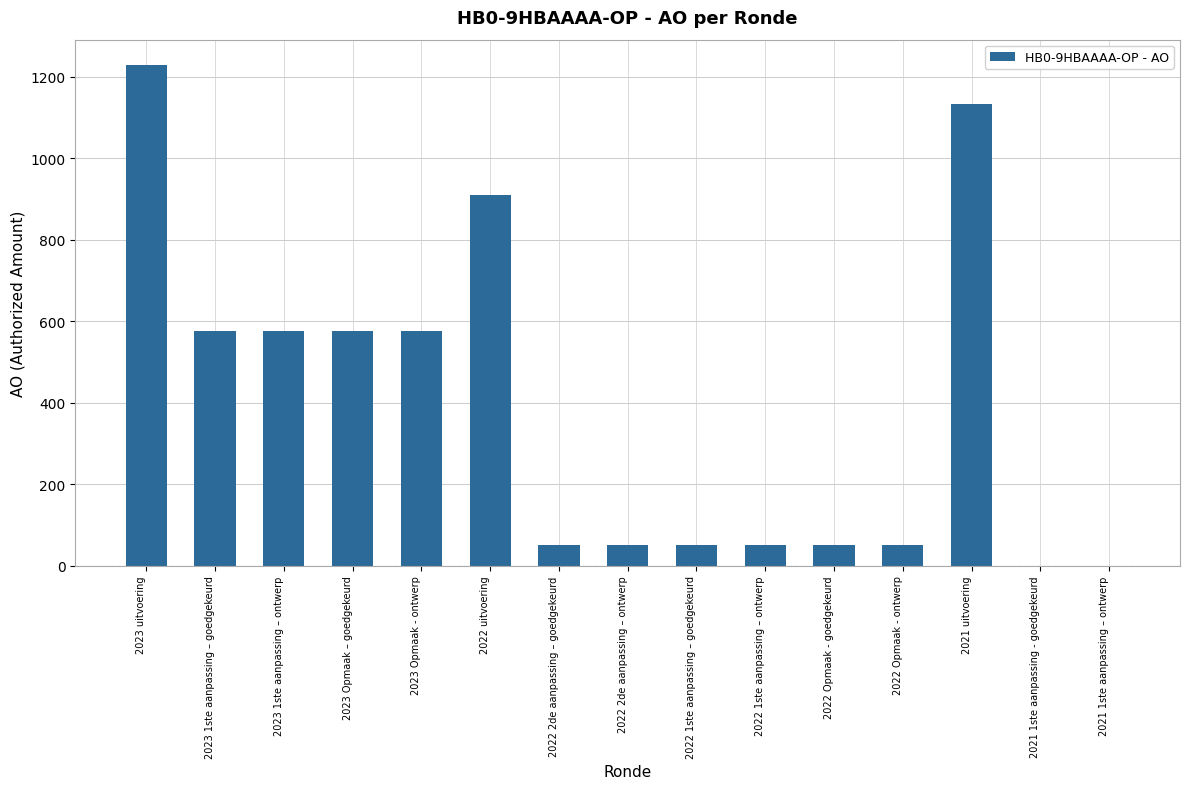

Which label corresponds to the largest value in the chart?

2023 uitvoering